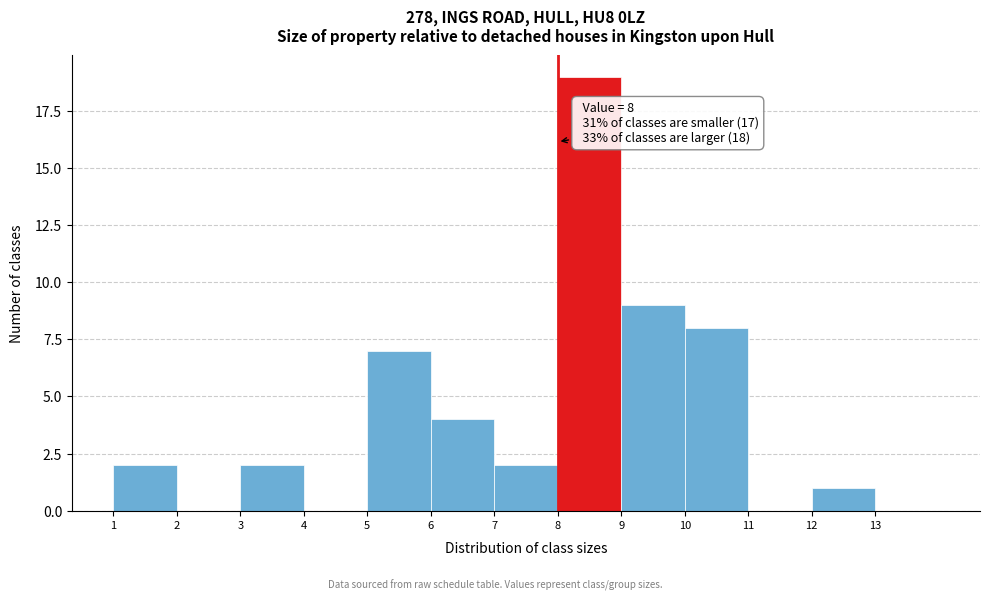

Over which range of the x-axis is the bar tallest?

8 to 9